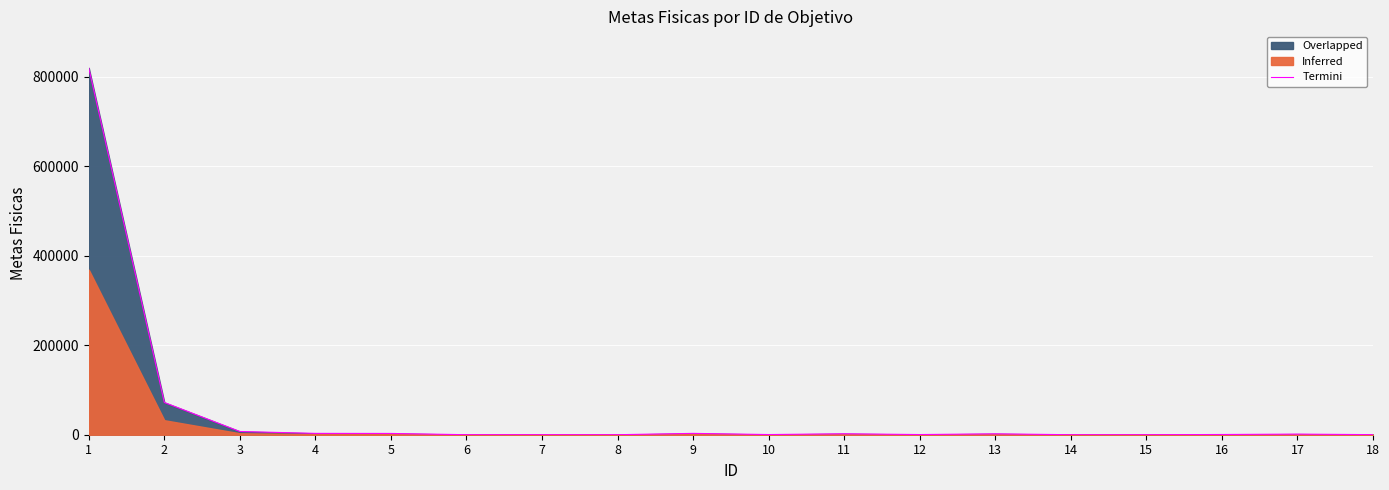

Where does the data first go above 1372?

1